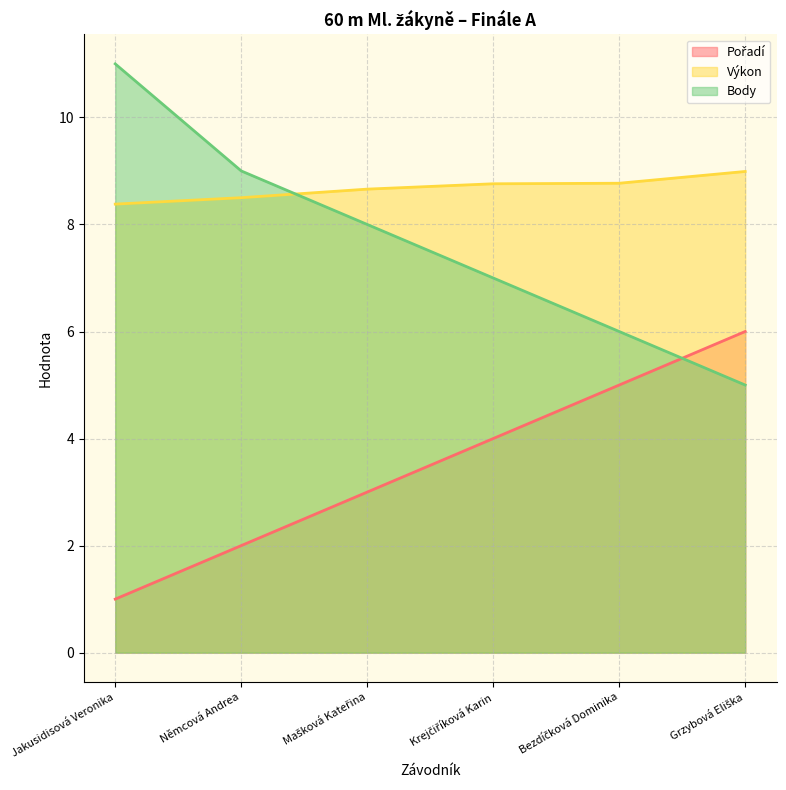

What is the approximate value of Pořadí at Jakusidisová Veronika?

1.0